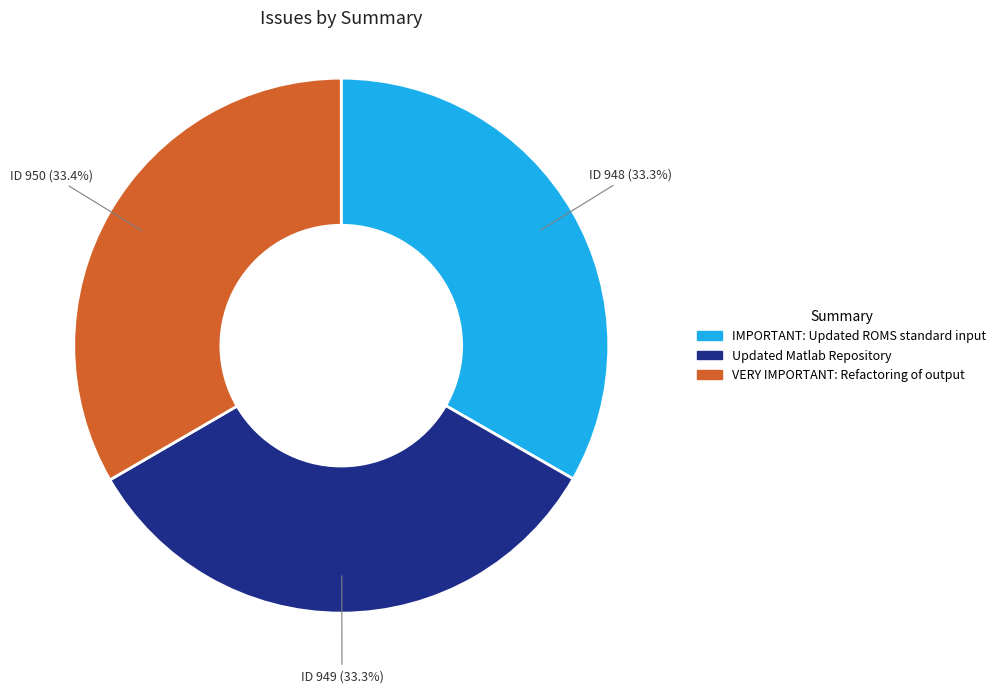

Is there any slice that represents more than half of the pie?

No